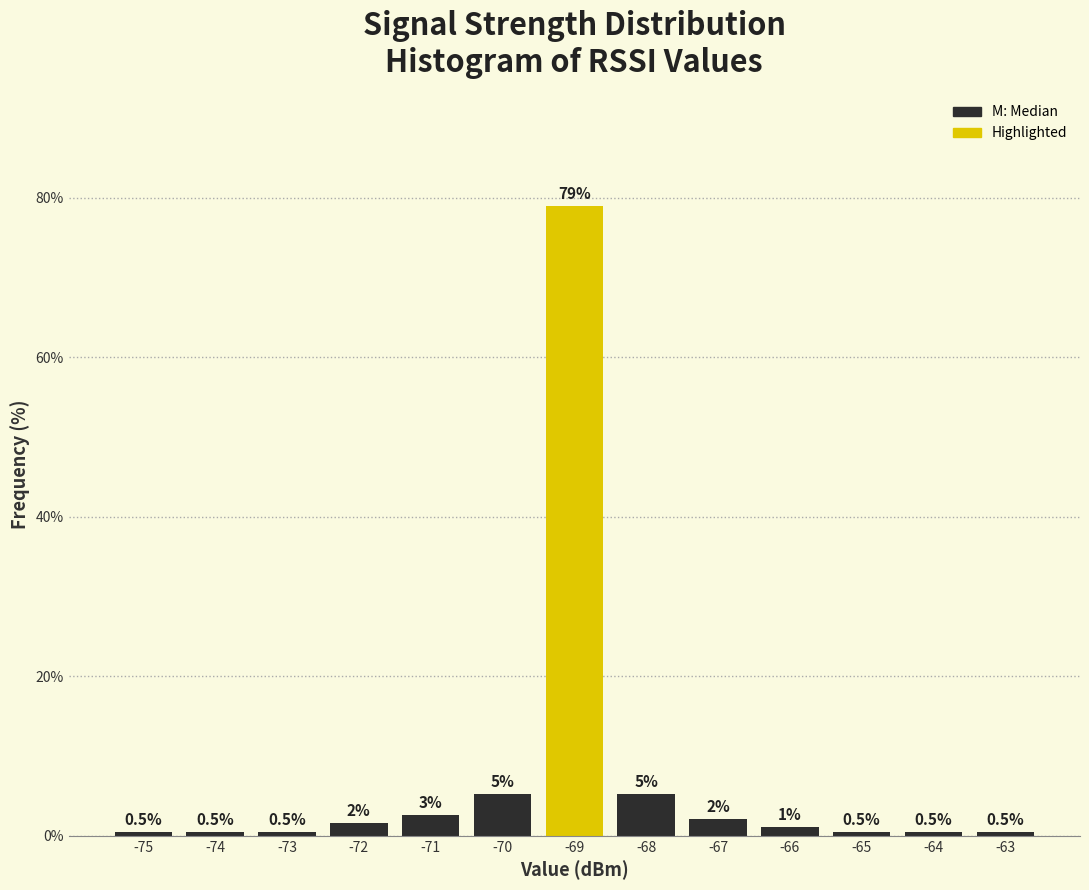

Over which range of the x-axis is the bar tallest?

-69.5 to -68.5